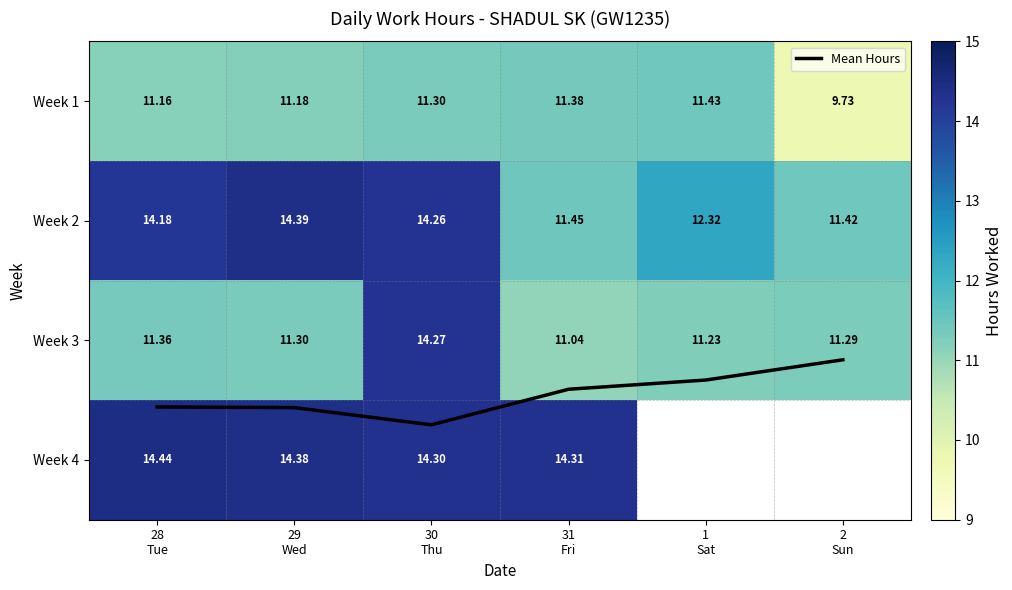

Rank the categories by Week 1 value from lowest to highest.

2 Sun, 28 Tue, 29 Wed, 30 Thu, 31 Fri, 1 Sat